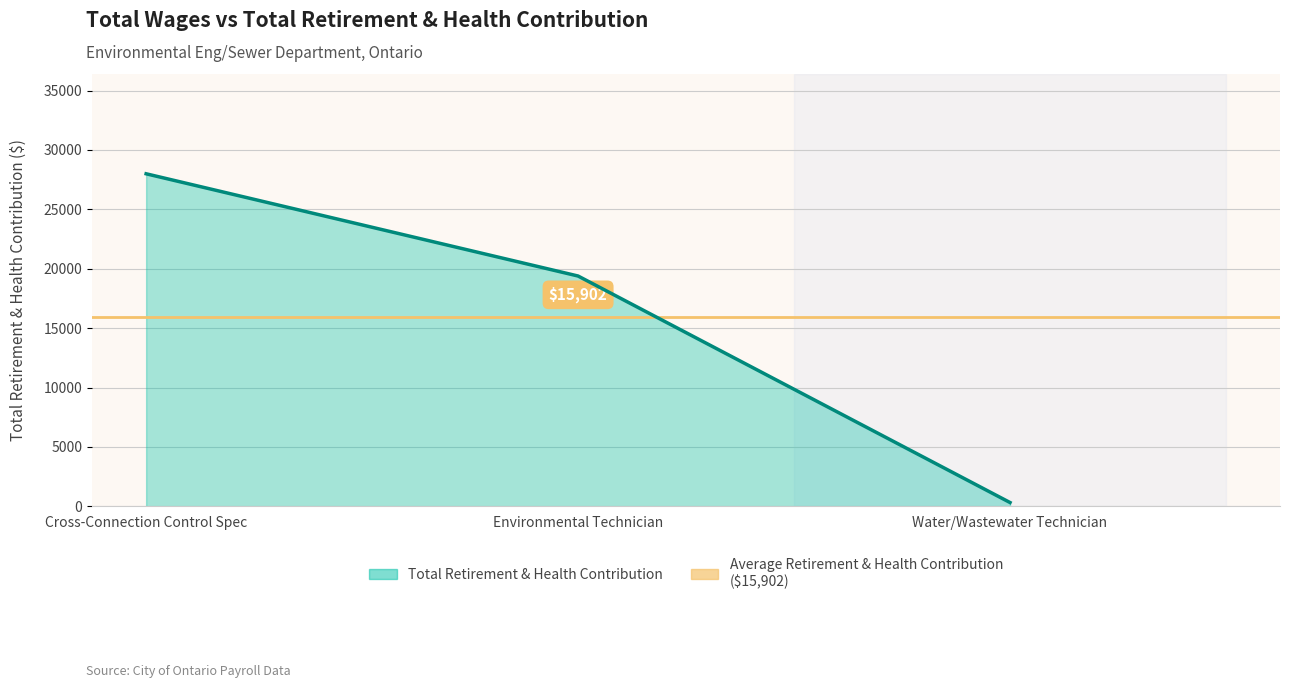

Reading left to right, what are all the values shown in this chart?

27994	19388	323